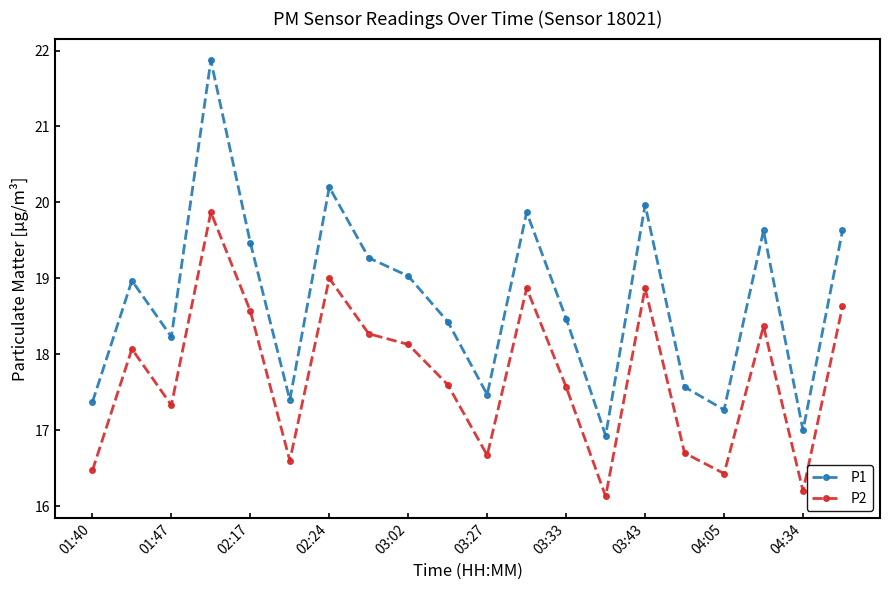

True or false: P2 and P1 cross at least once.

False